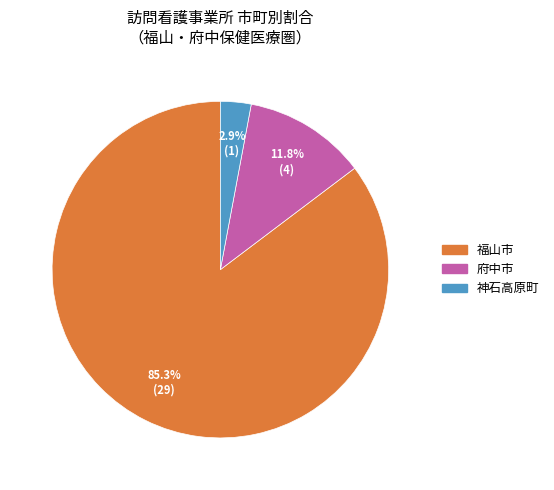

True or false: 神石高原町 accounts for 13% of the total.

False